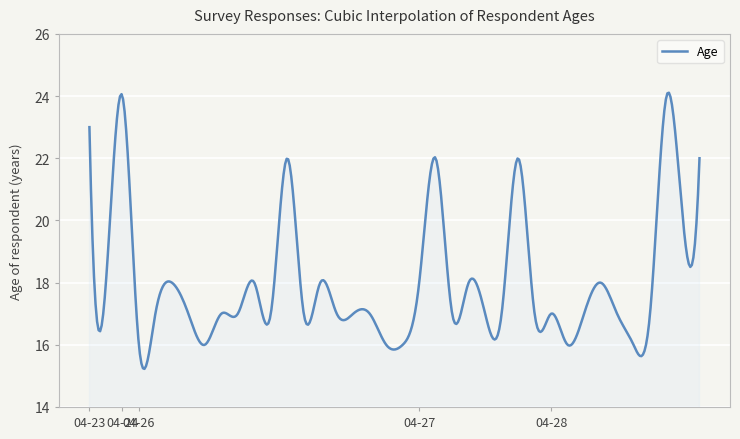

How many categories are shown in the chart?

38